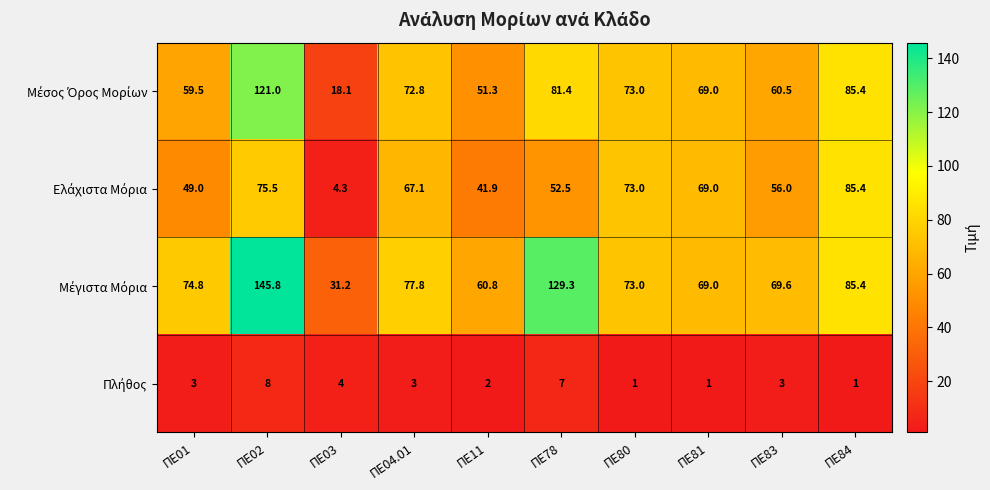

What is the spread (max minus min) of values at ΠΕ02?

137.8